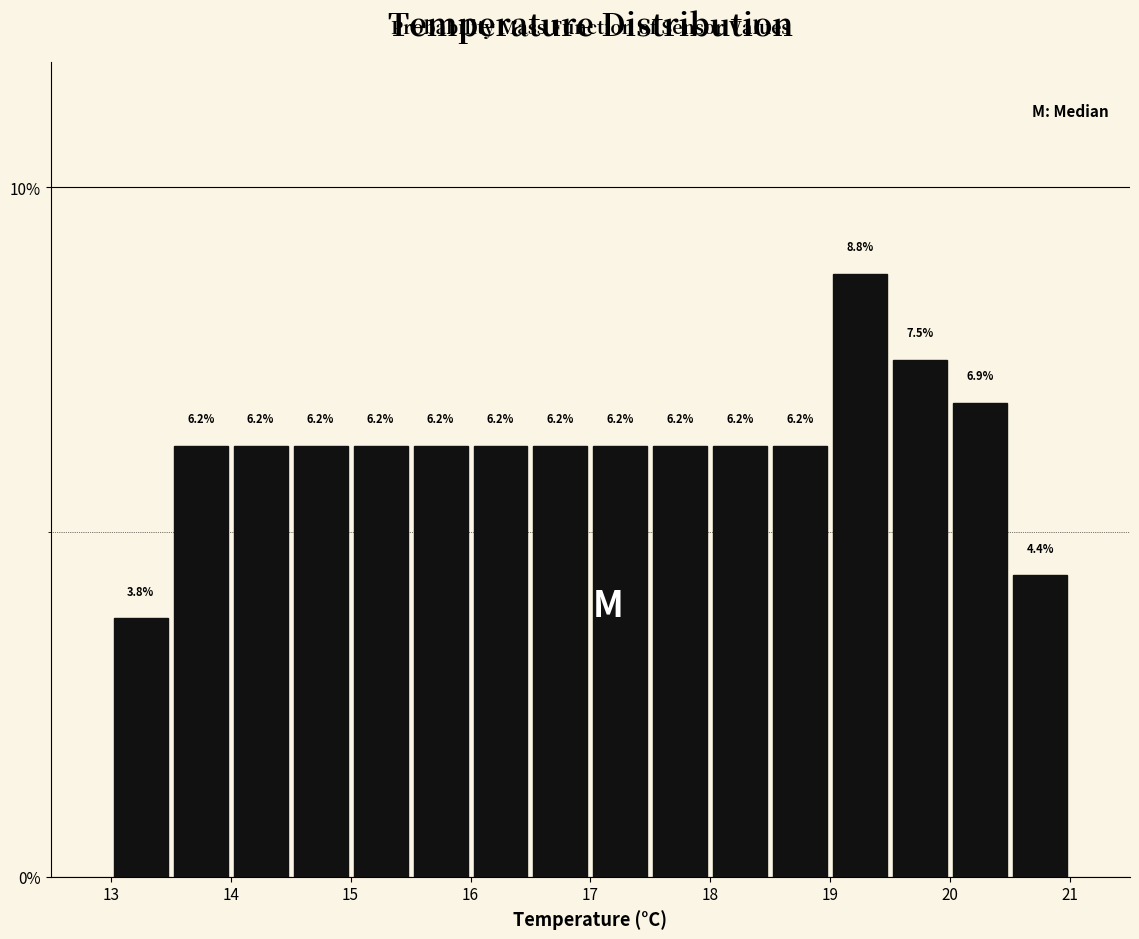

What is the height of the bar covering 15.0 to 15.5 on the x-axis?

6.2